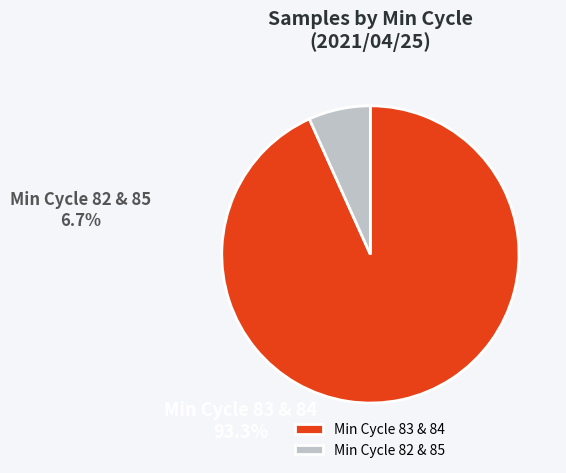

Which category has the smallest portion of the pie?

Min Cycle 82 & 85